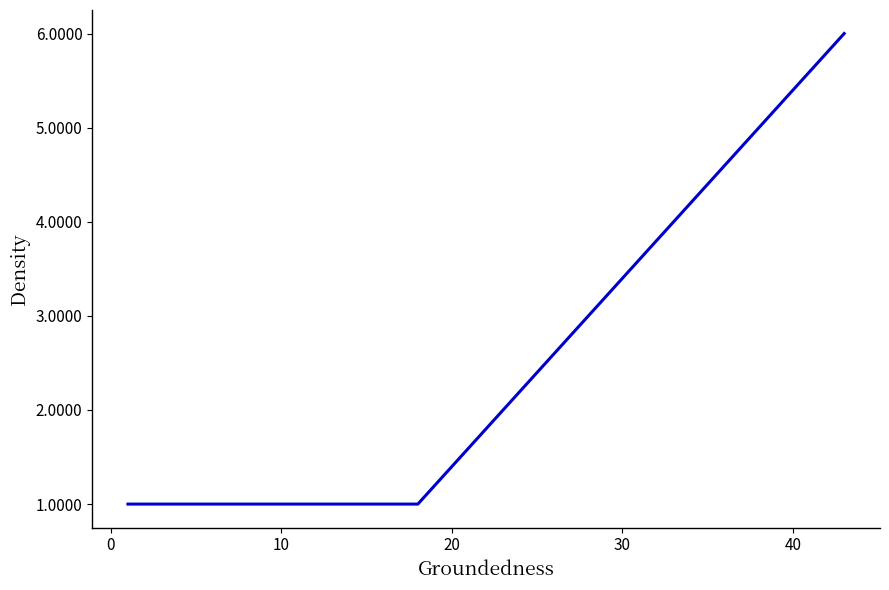

What is the average value?

2